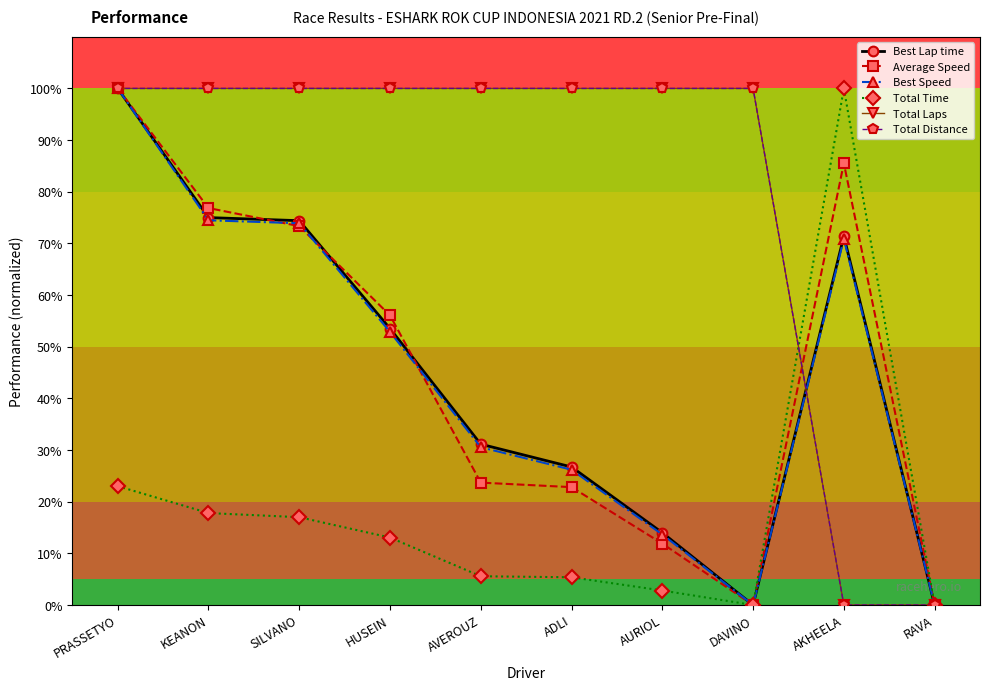

Is this an area chart (filled region under the line)?

No